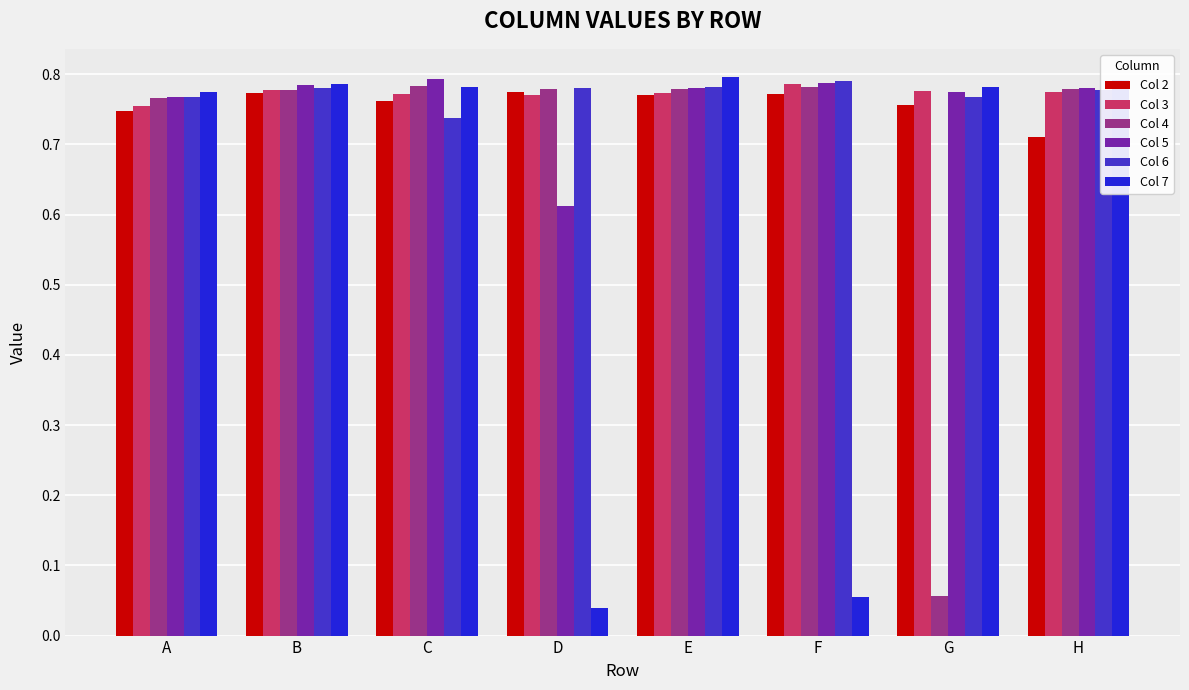

What is the sum of all Col 7 values?

4.8